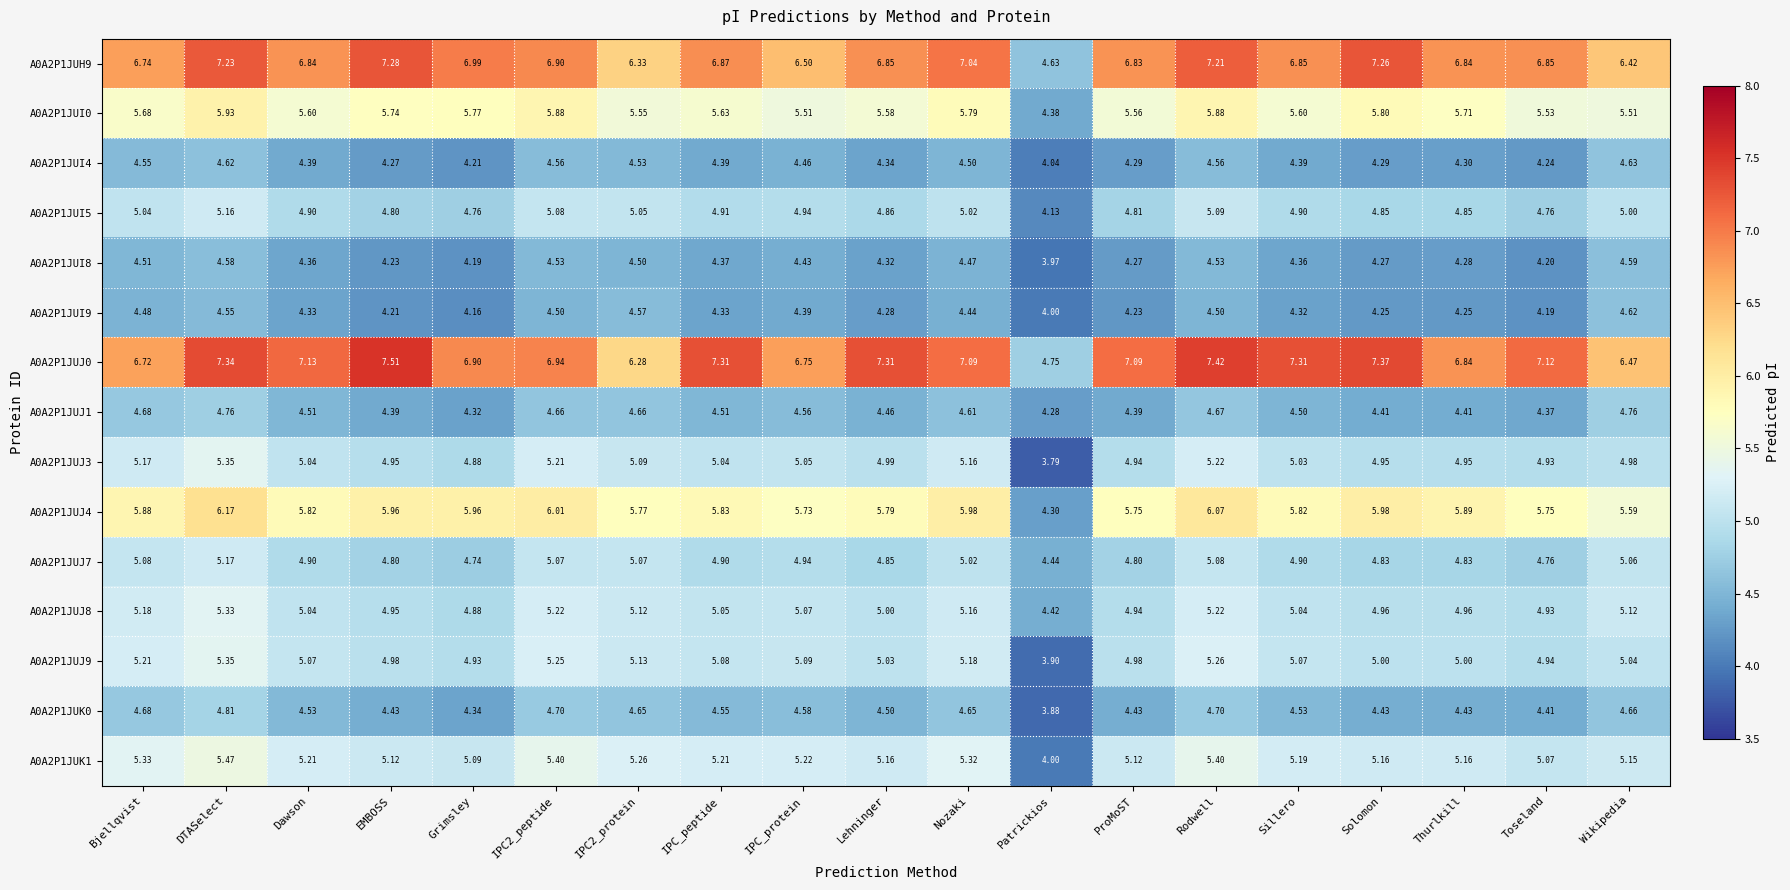

How many series are shown in this chart?

15